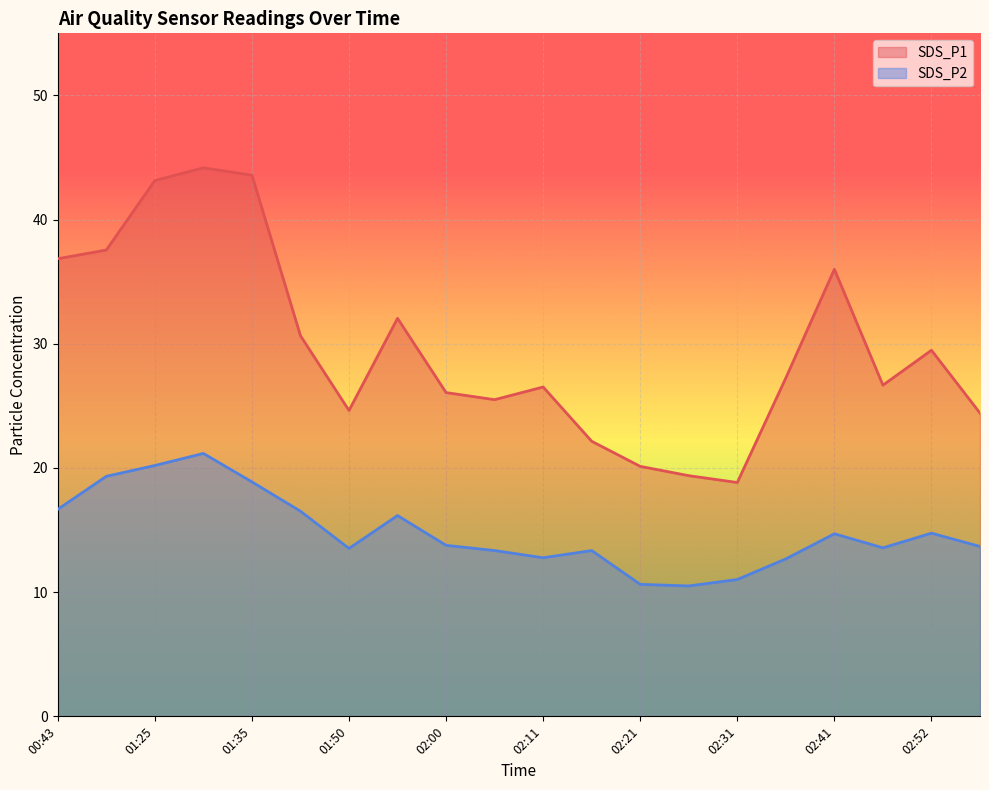

What is the label of the 1st point from the right?

02:57